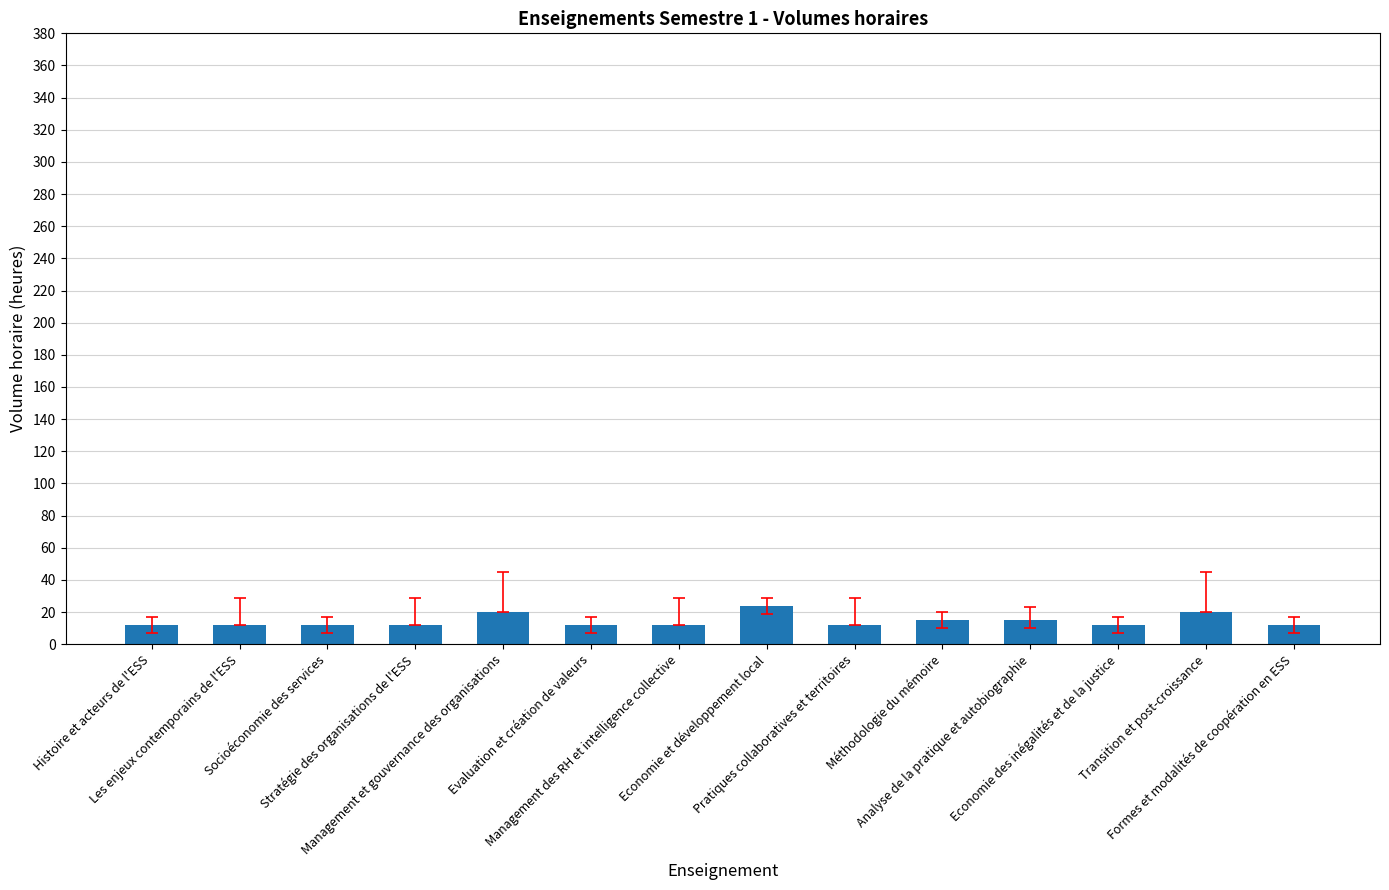

What is the maximum value shown in the chart?

24